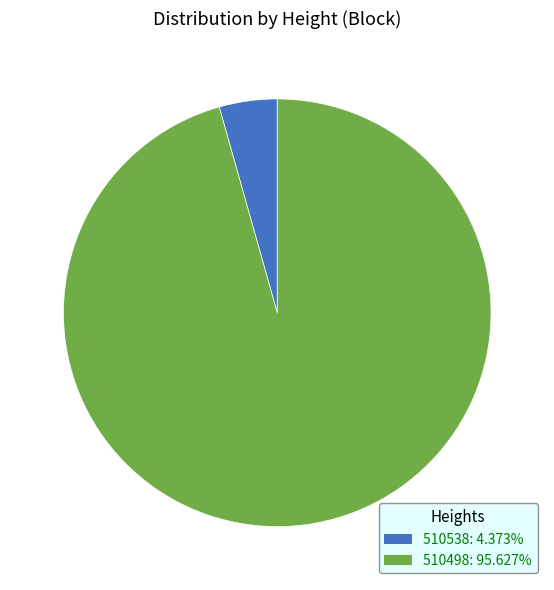

True or false: 510538 accounts for 4% of the total.

True